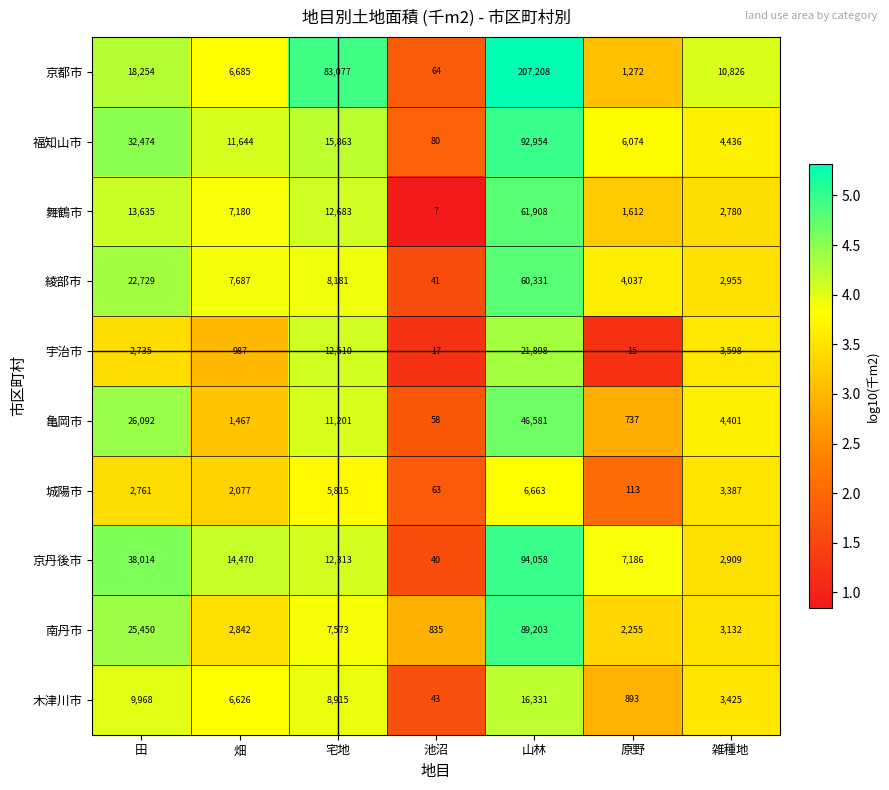

Which category has the highest value across all series?

山林